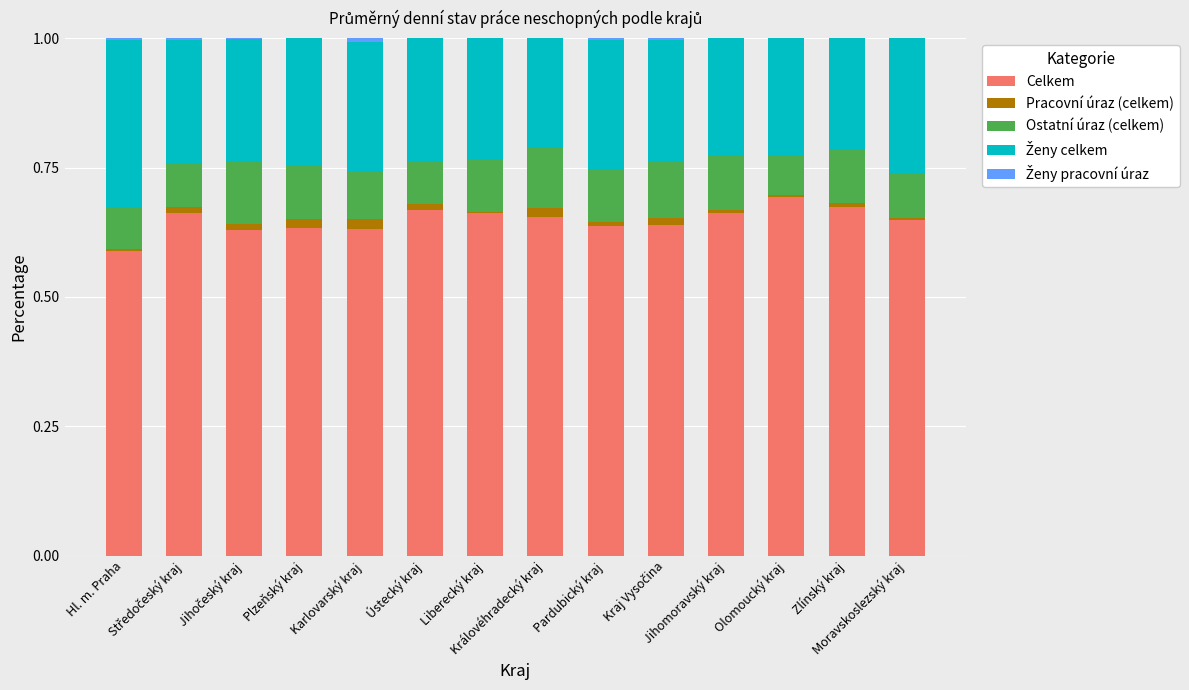

What is the label of the 4th bar from the left?

Plzeňský kraj